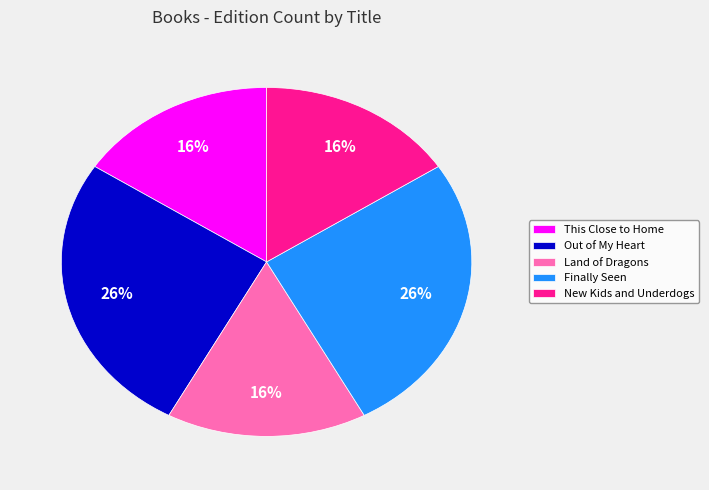

Count the number of slices in the pie.

5